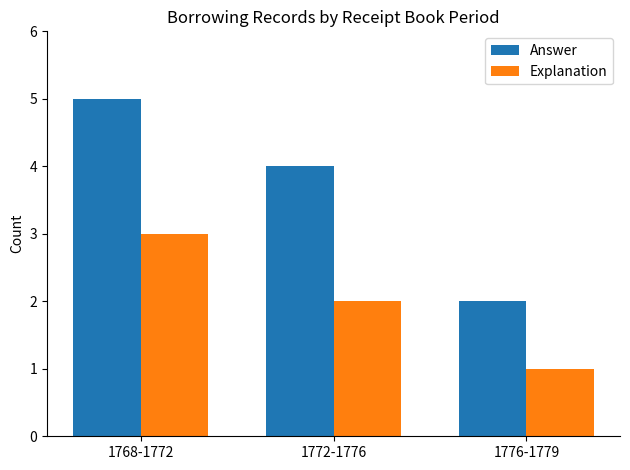

True or false: Explanation has a value of 1 at 1776-1779.

True